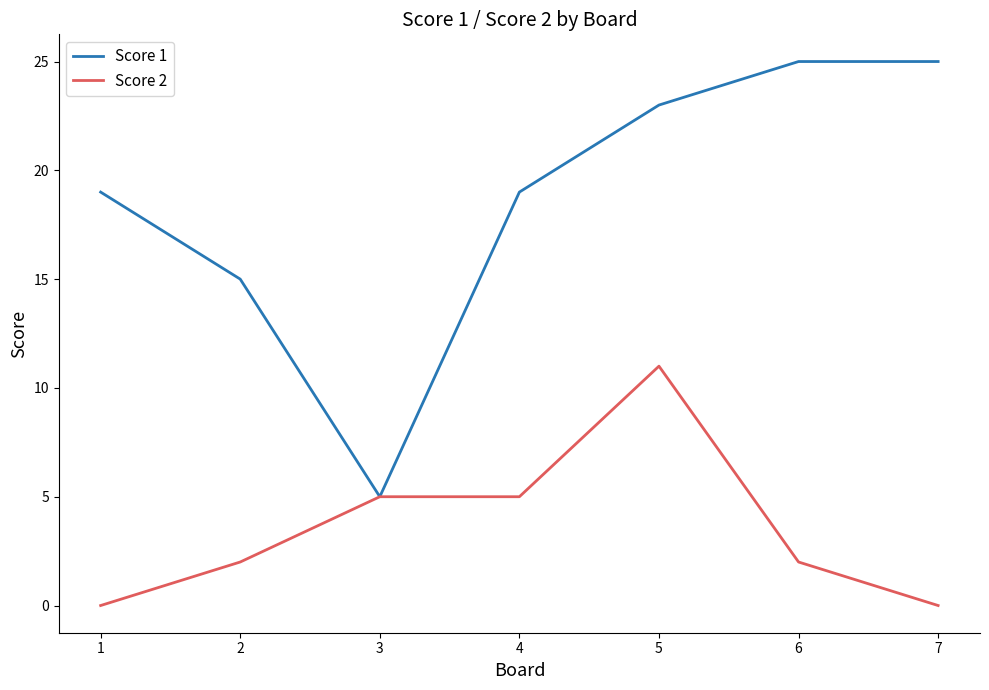

Rank the series at 4 from highest to lowest value.

Score 1, Score 2